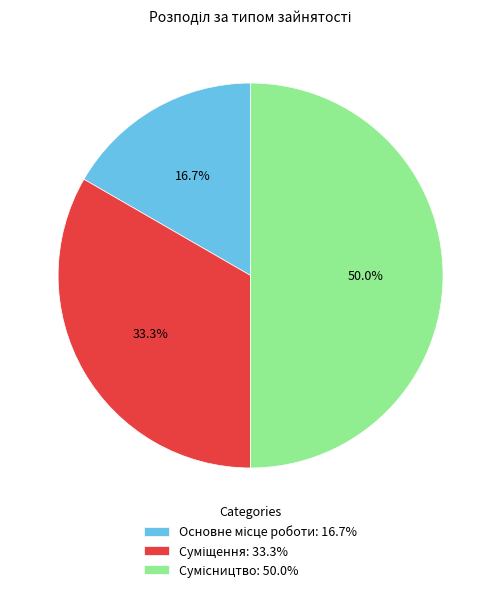

To the nearest percent, what is the difference between the largest and smallest slice percentages?

33%